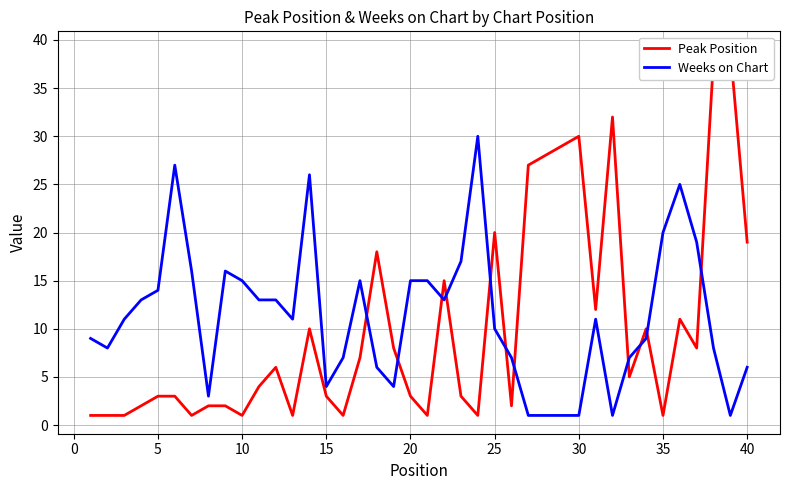

Does the chart display data point markers on the line(s)?

No